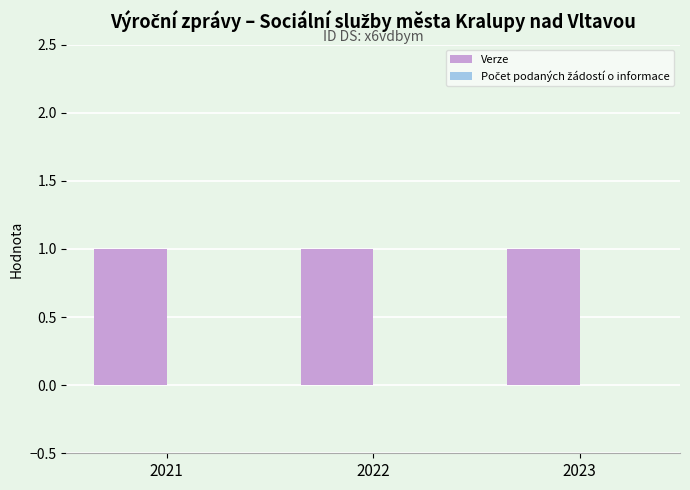

Which category has the highest value across all series?

2021